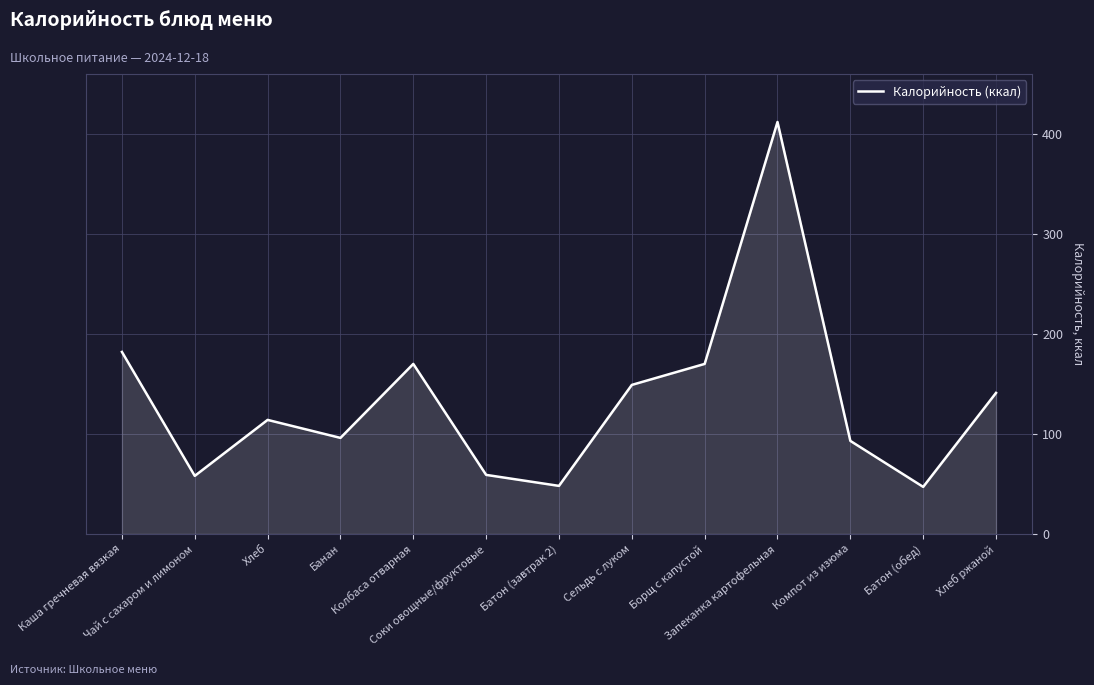

Where is the first local maximum?

Хлеб